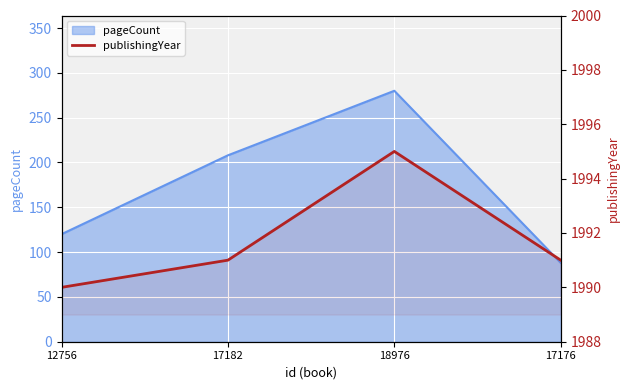

The value at 18976 is 1995. True or false?

True